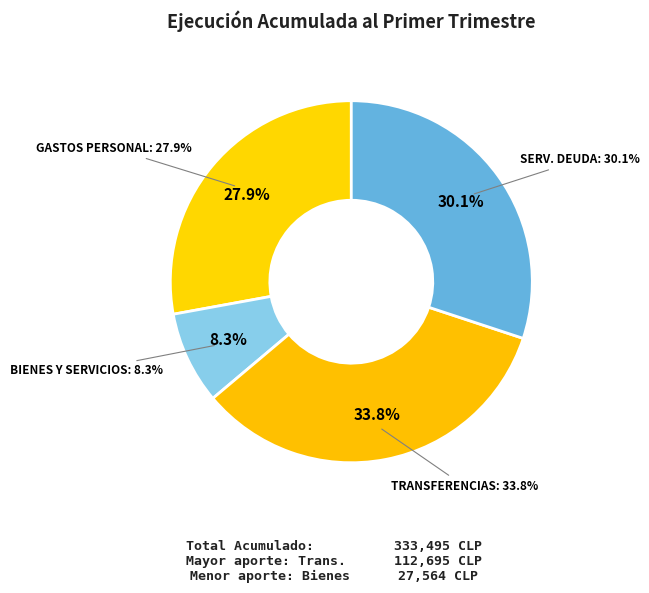

What percentage is NOT represented by GASTOS EN PERSONAL?

72.1%